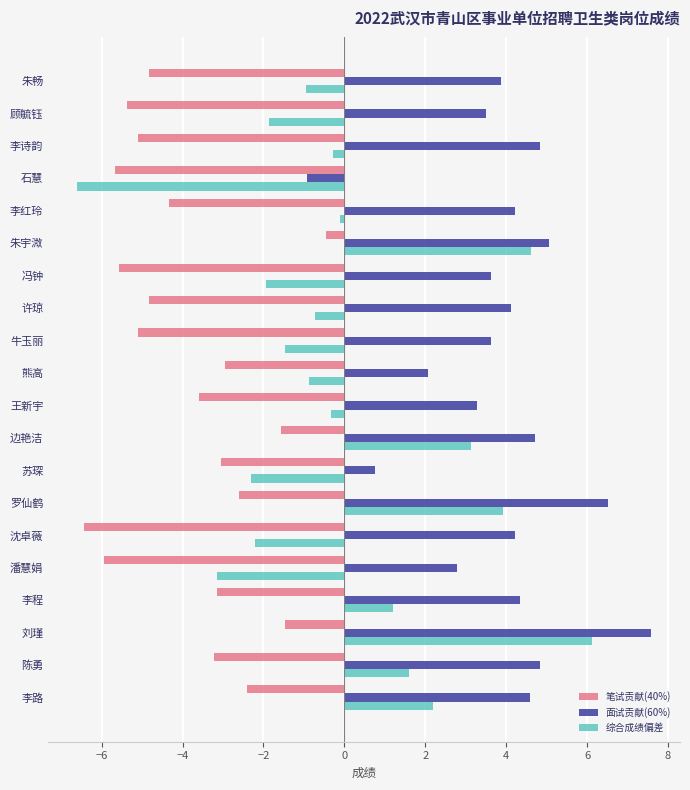

What is the greatest value displayed?

7.6